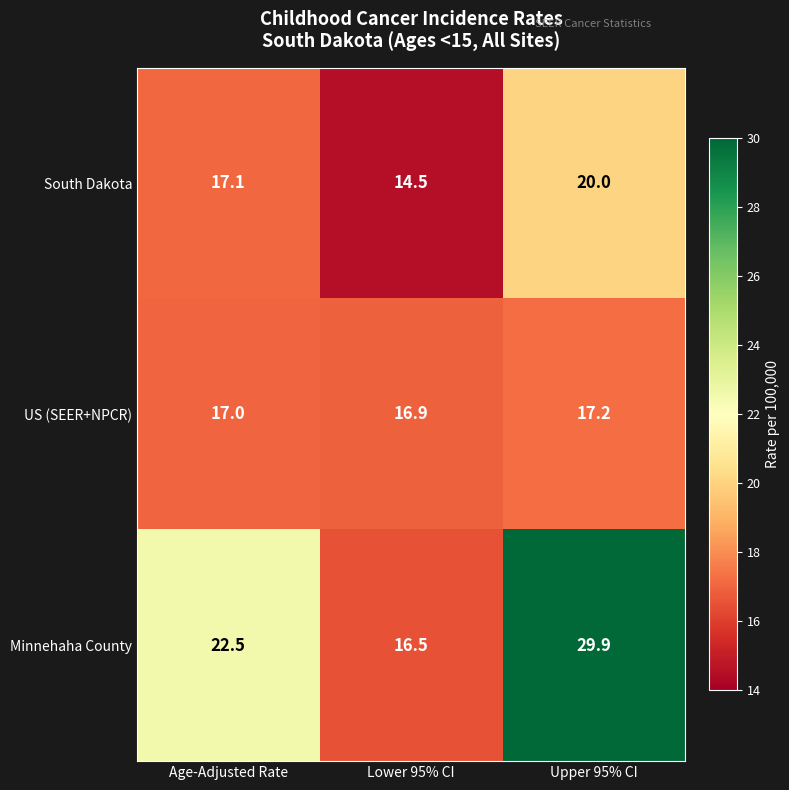

What is the total value across all series at Age-Adjusted Rate?

56.6